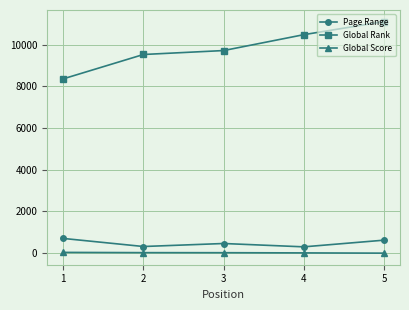

What is the difference between the second highest and minimum values in the Global Rank series?

2117